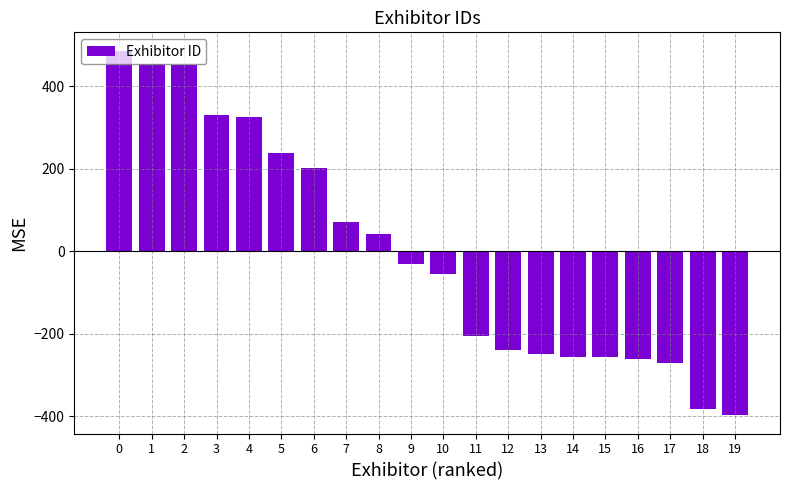

Is it true that the value at 16 is -421.7?

False